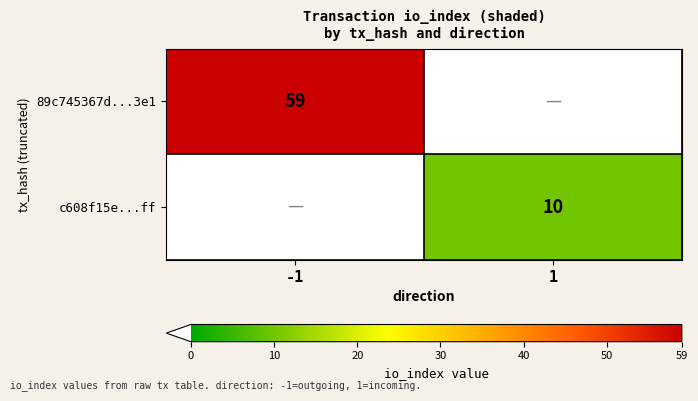

True or false: 89c745367d...3e1 has a value of 102 at -1.

False